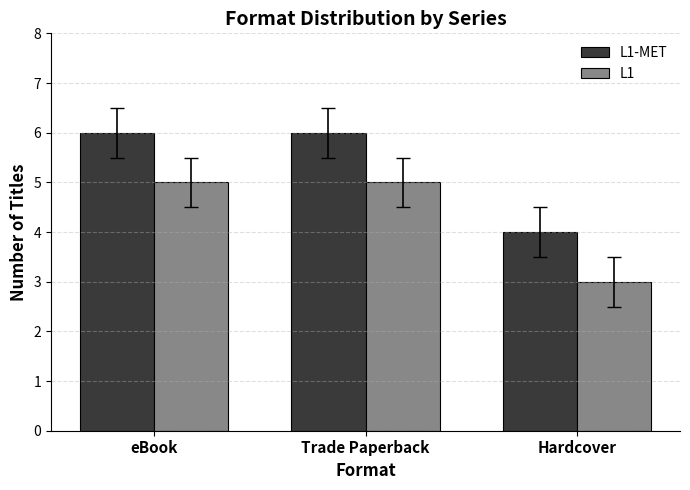

What is the sum of the L1-MET values at Hardcover and eBook?

10